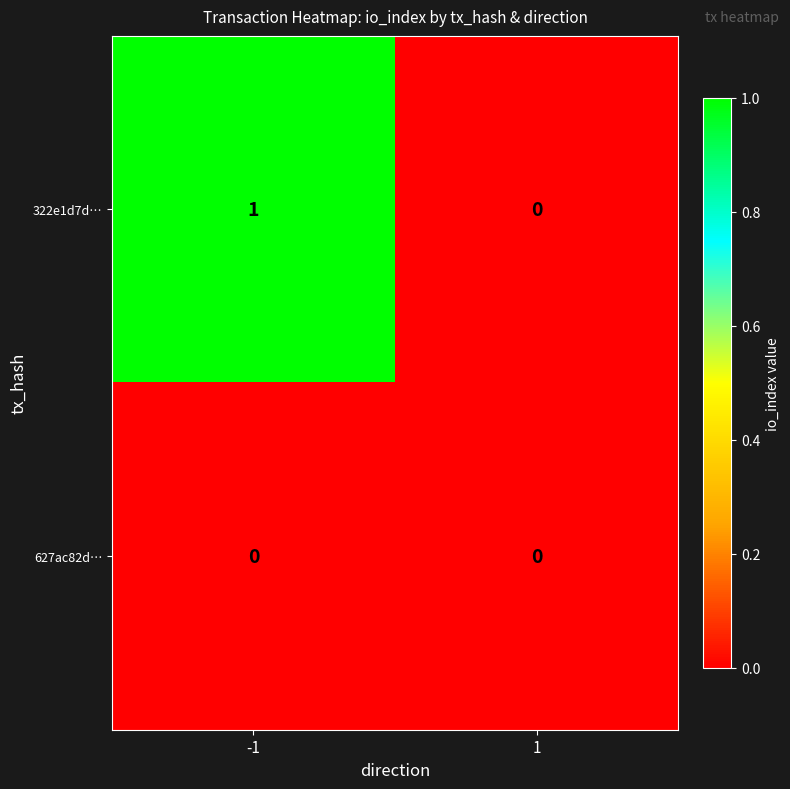

Rank the series by their maximum value, from highest to lowest.

322e1d7d…, 627ac82d…